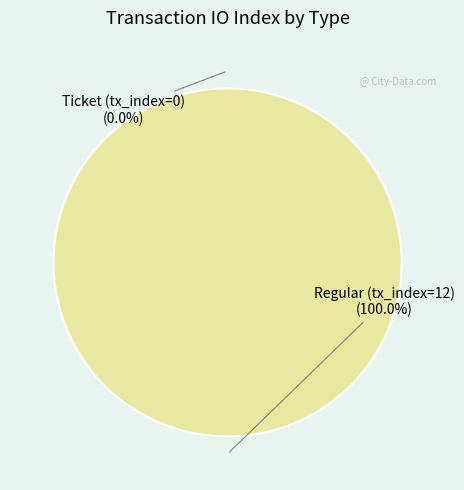

What is the change in value from Ticket (tx_index=0) to Regular (tx_index=12)?

+12